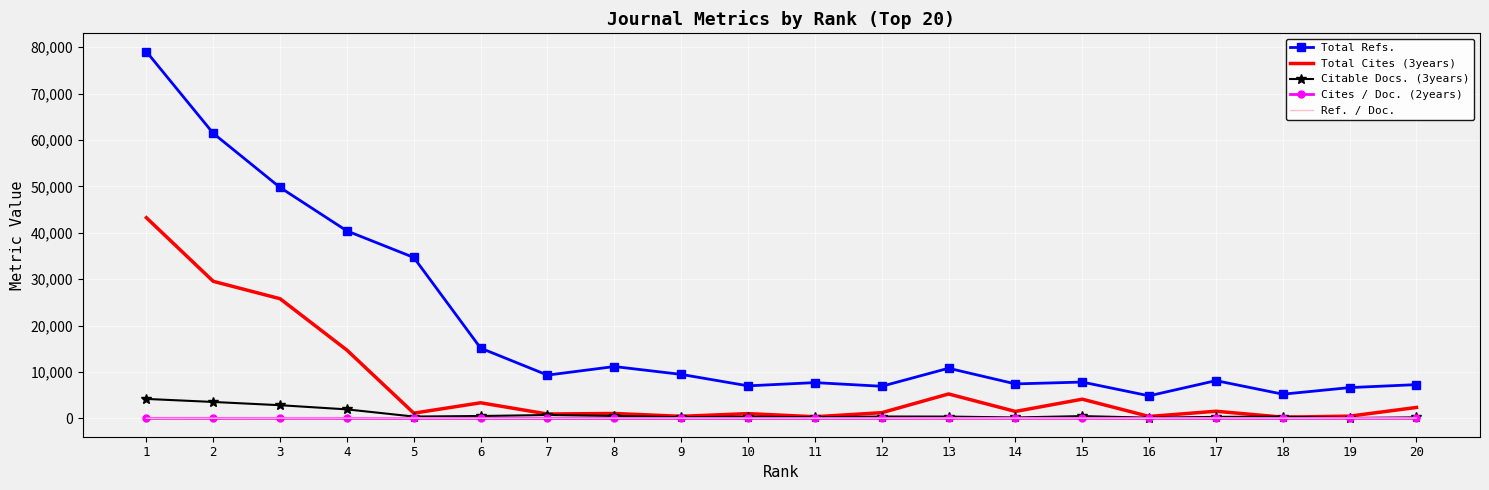

Which series changed the most between 1 and 12?

Total Refs.